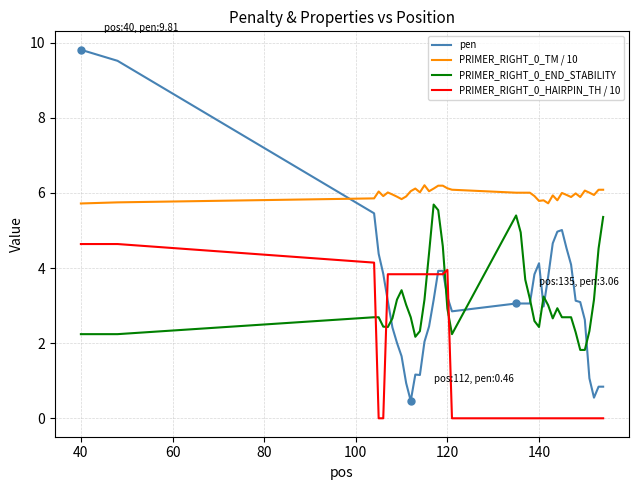

What are all the series names shown in the legend?

pen, PRIMER_RIGHT_0_TM / 10, PRIMER_RIGHT_0_END_STABILITY, PRIMER_RIGHT_0_HAIRPIN_TH / 10